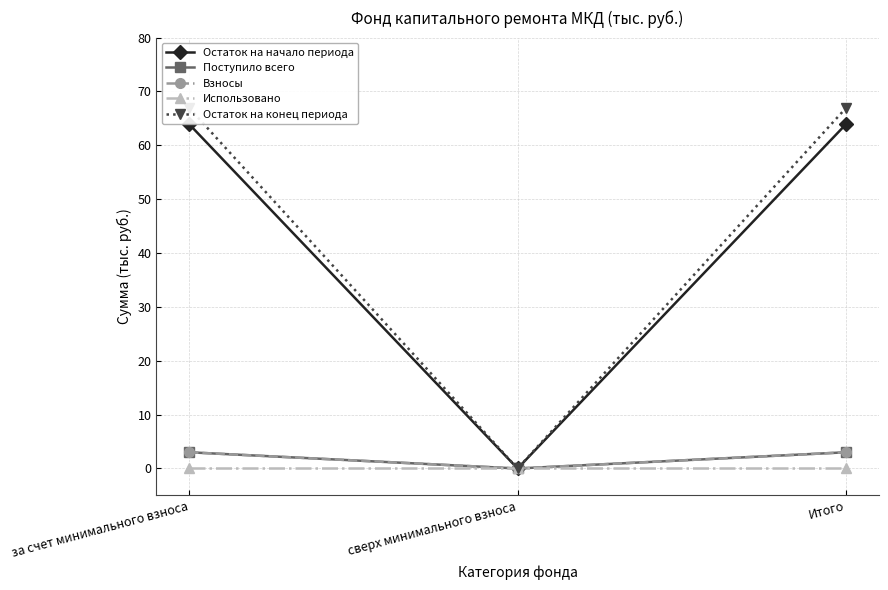

Which has a higher value, Итого or сверх минимального взноса?

Итого